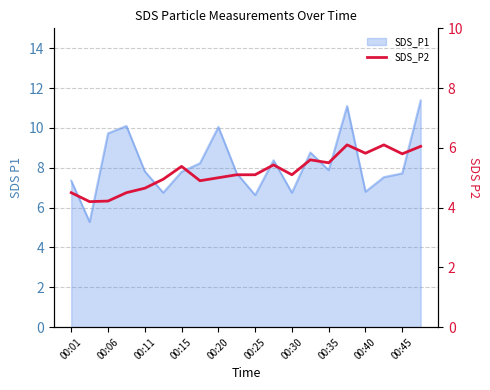

What is the maximum value shown in the chart?

6.1